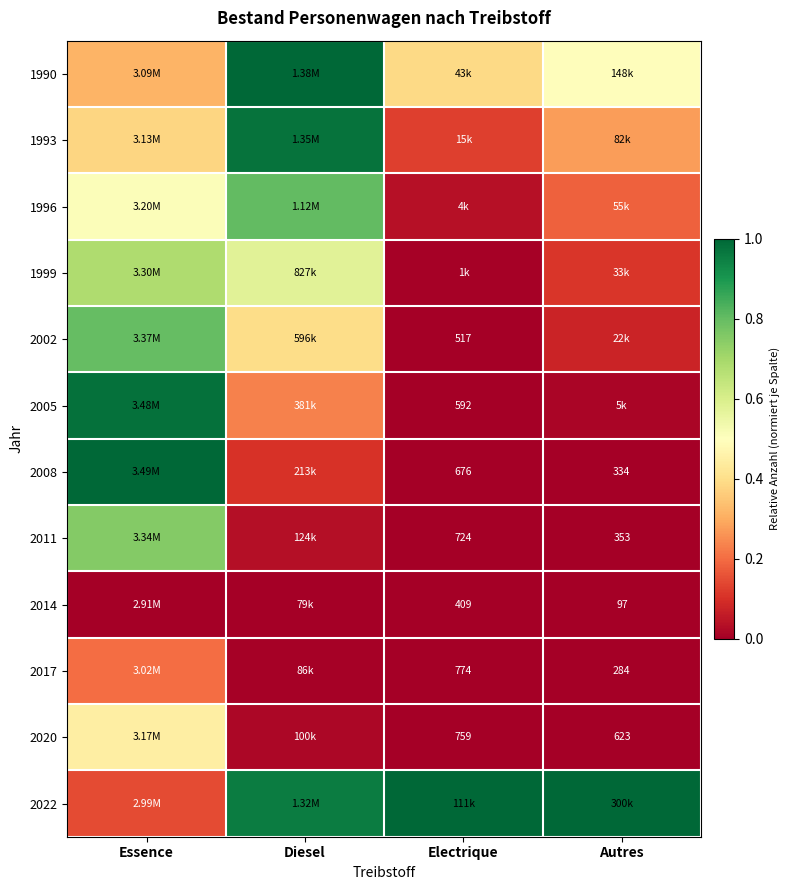

What is the average value of the 2020 series?

0.1